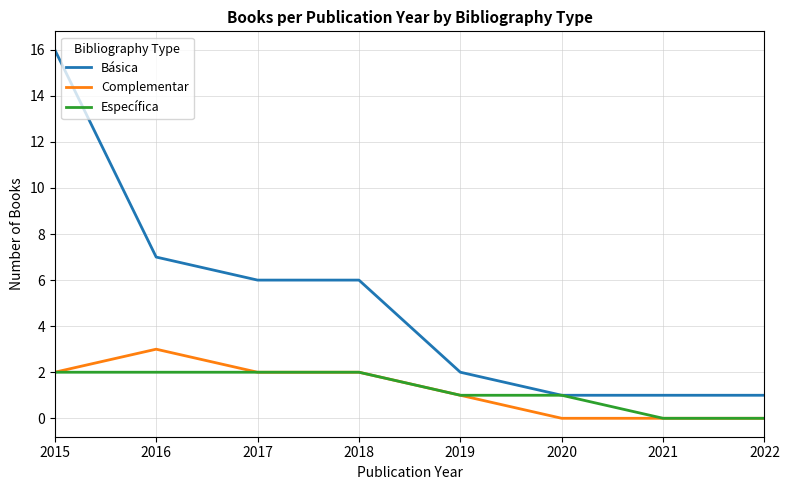

True or false: Básica and Complementar cross at least once.

False